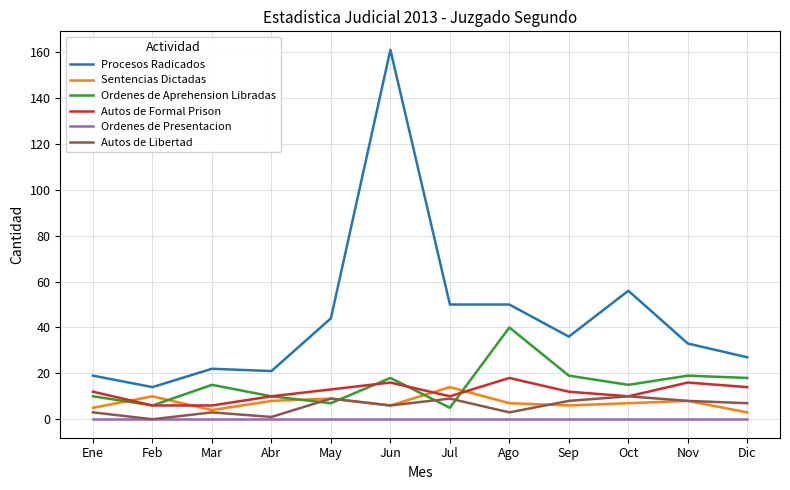

Reading left to right, extract all data points from this chart.

Procesos Radicados: Ene=19	Feb=14	Mar=22	Abr=21	May=44	Jun=161	Jul=50	Ago=50	Sep=36	Oct=56	Nov=33	Dic=27
Sentencias Dictadas: Ene=5	Feb=10	Mar=4	Abr=8	May=9	Jun=6	Jul=14	Ago=7	Sep=6	Oct=7	Nov=8	Dic=3
Ordenes de Aprehension Libradas: Ene=10	Feb=6	Mar=15	Abr=10	May=7	Jun=18	Jul=5	Ago=40	Sep=19	Oct=15	Nov=19	Dic=18
Autos de Formal Prison: Ene=12	Feb=6	Mar=6	Abr=10	May=13	Jun=16	Jul=10	Ago=18	Sep=12	Oct=10	Nov=16	Dic=14
Ordenes de Presentacion: Ene=0	Feb=0	Mar=0	Abr=0	May=0	Jun=0	Jul=0	Ago=0	Sep=0	Oct=0	Nov=0	Dic=0
Autos de Libertad: Ene=3	Feb=0	Mar=3	Abr=1	May=9	Jun=6	Jul=9	Ago=3	Sep=8	Oct=10	Nov=8	Dic=7